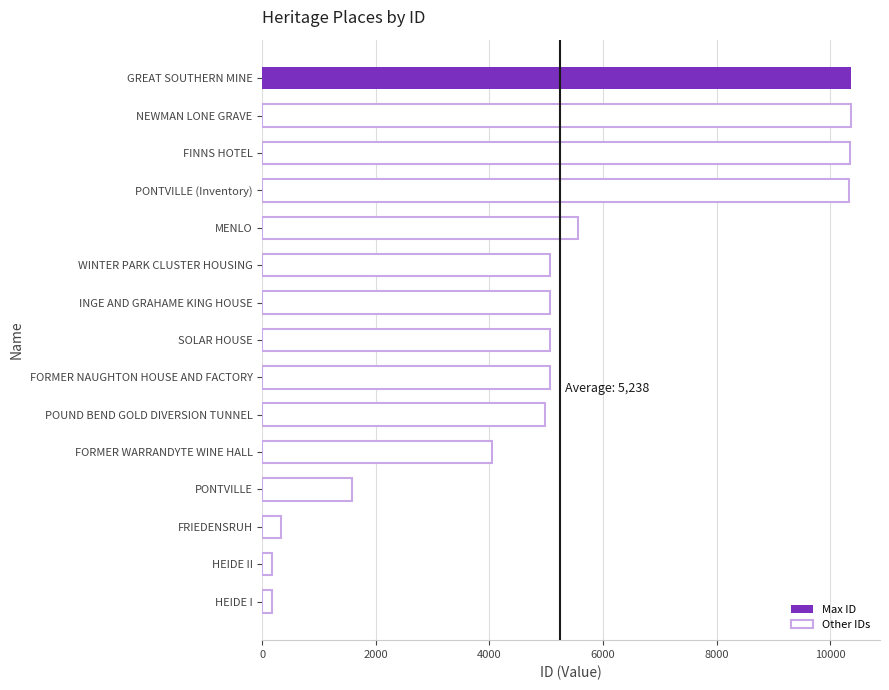

What is the sum of all values?

78578